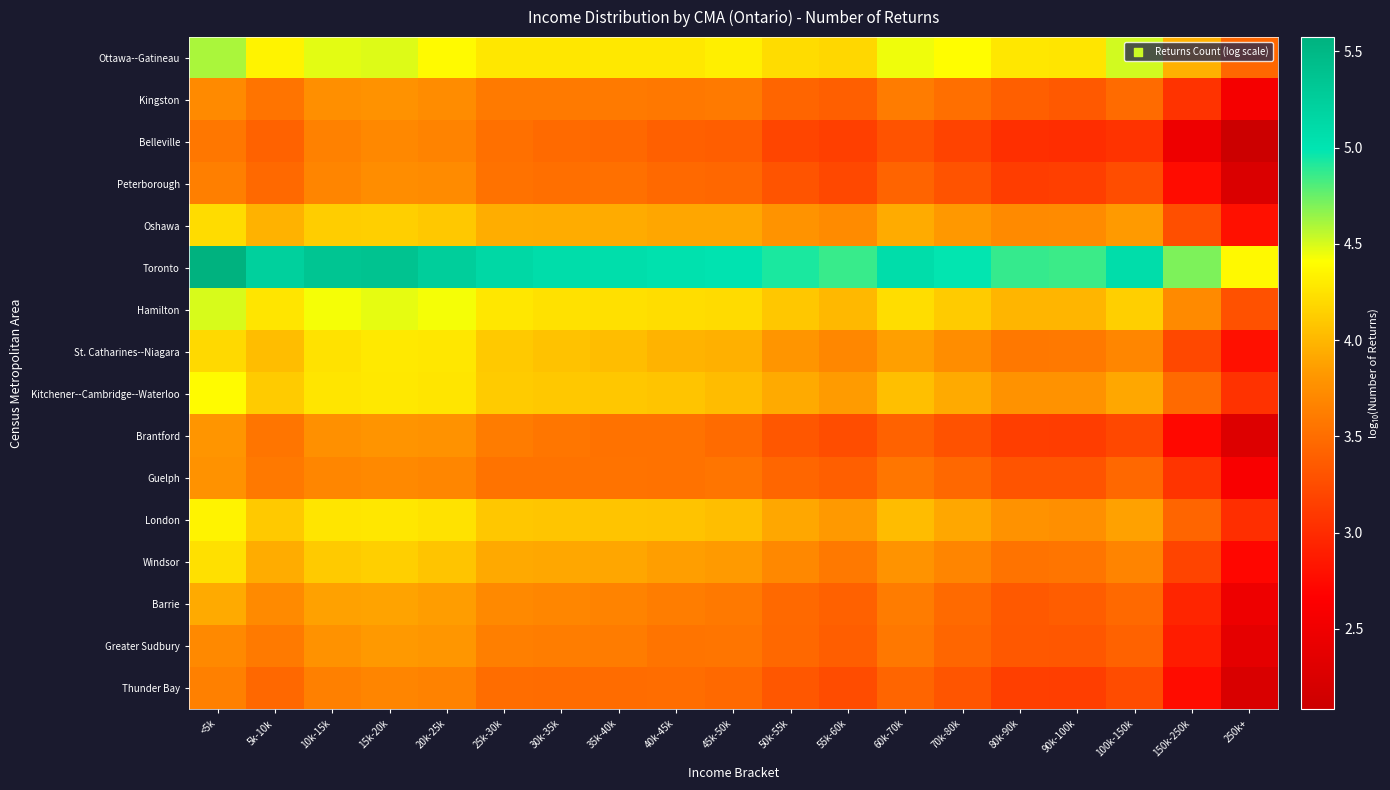

Between 40k-45k and 50k-55k, which is larger?

40k-45k